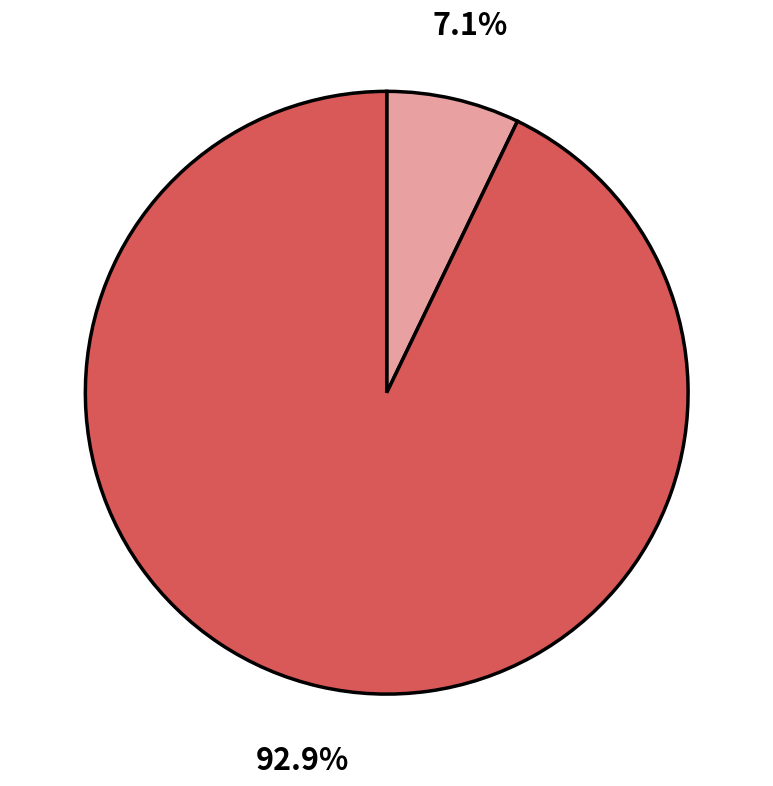

Does any single category account for the majority?

Yes